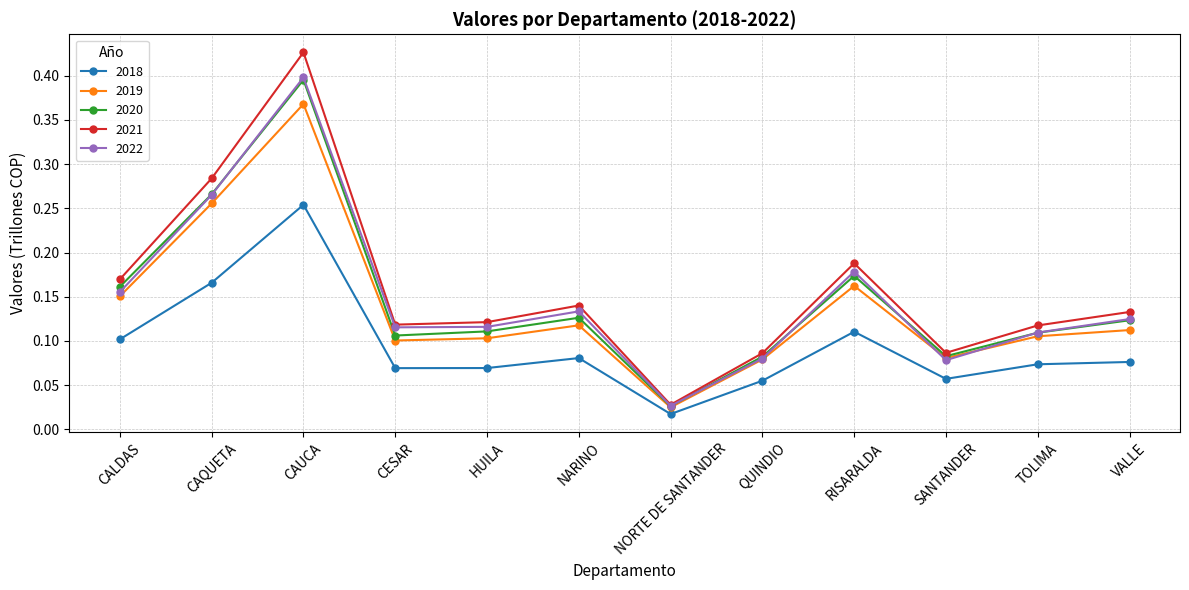

Where is 2019 nearest to the value 0?

NORTE DE SANTANDER